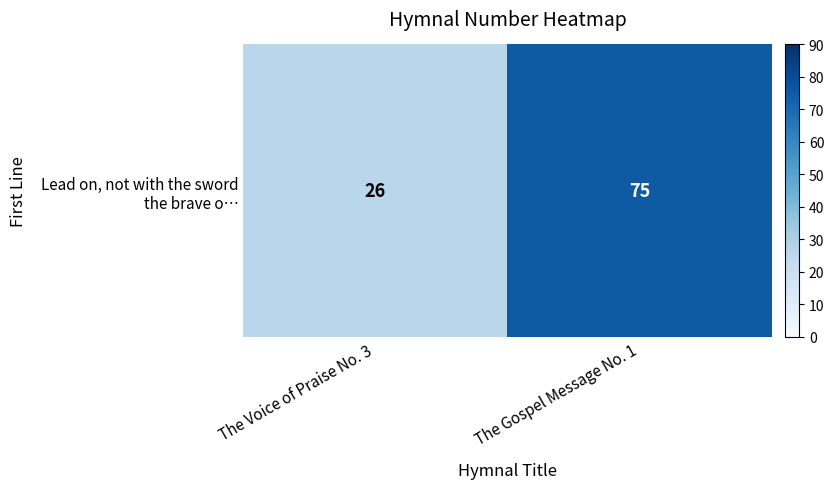

What is the greatest value displayed?

75